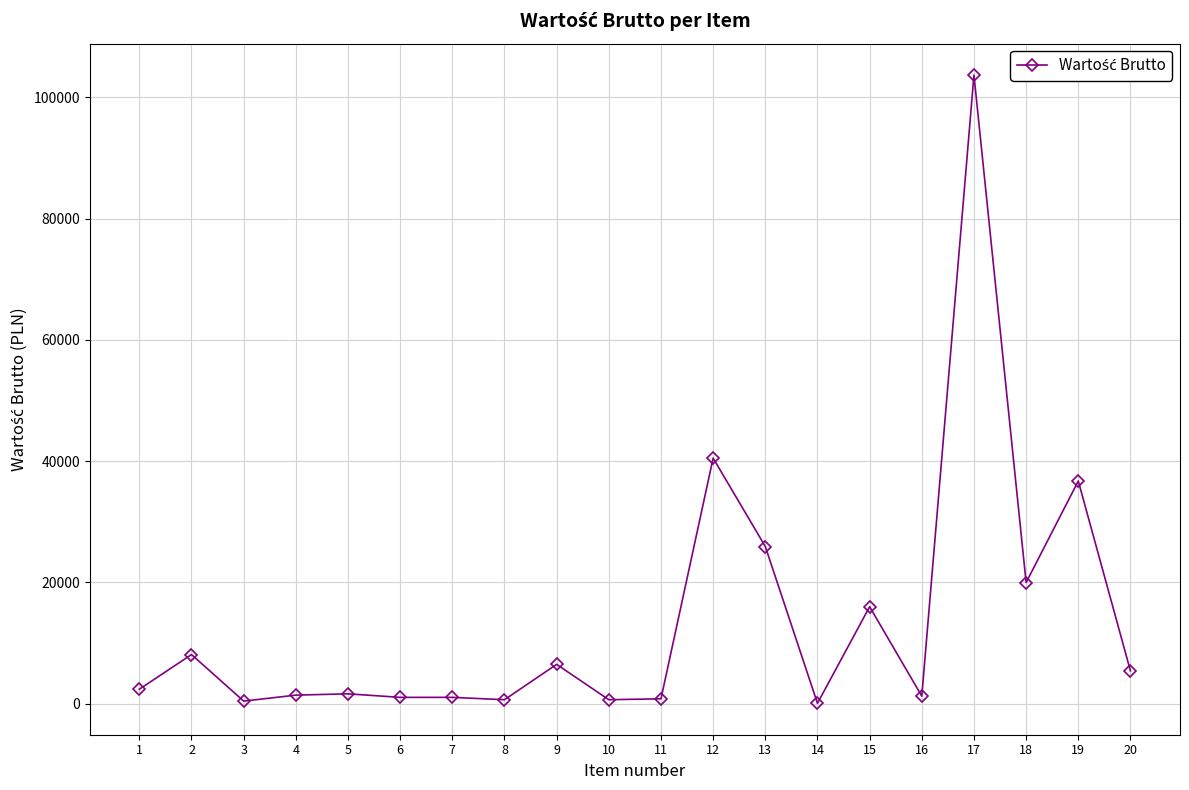

True or false: the data has more than 0 interior local peaks.

True